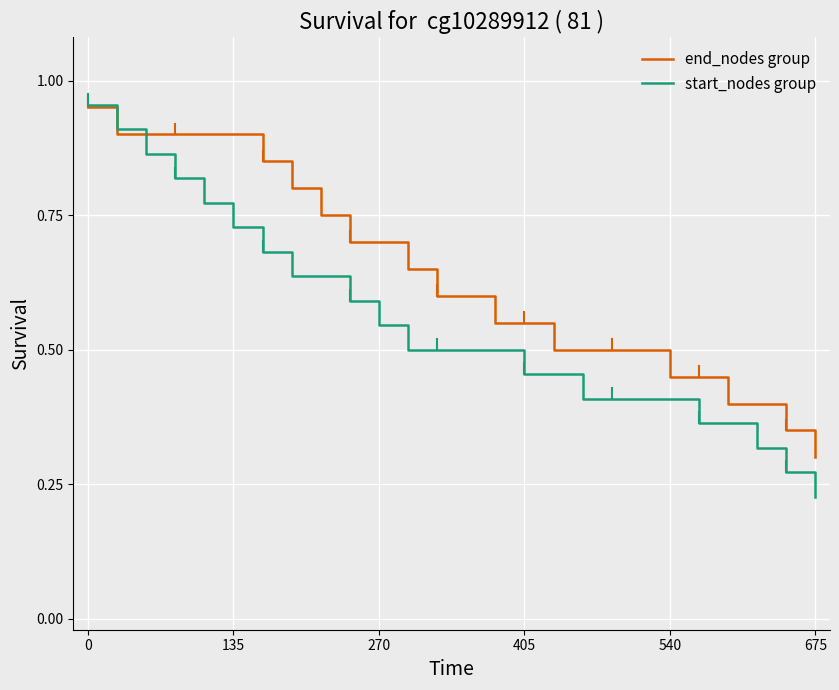

Which series has the largest range (max minus min)?

start_nodes group